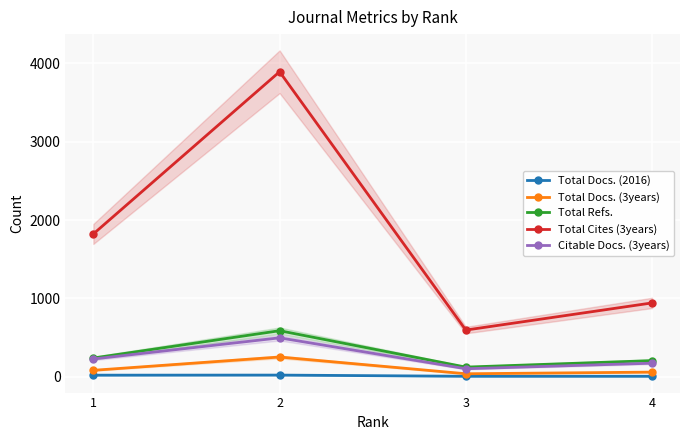

True or false: Total Cites (3years) and Total Docs. (3years) intersect in this chart.

False